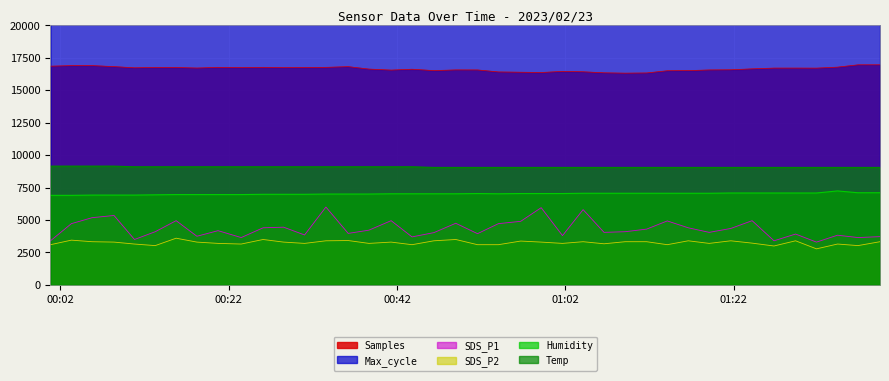

True or false: Humidity and Temp intersect in this chart.

False